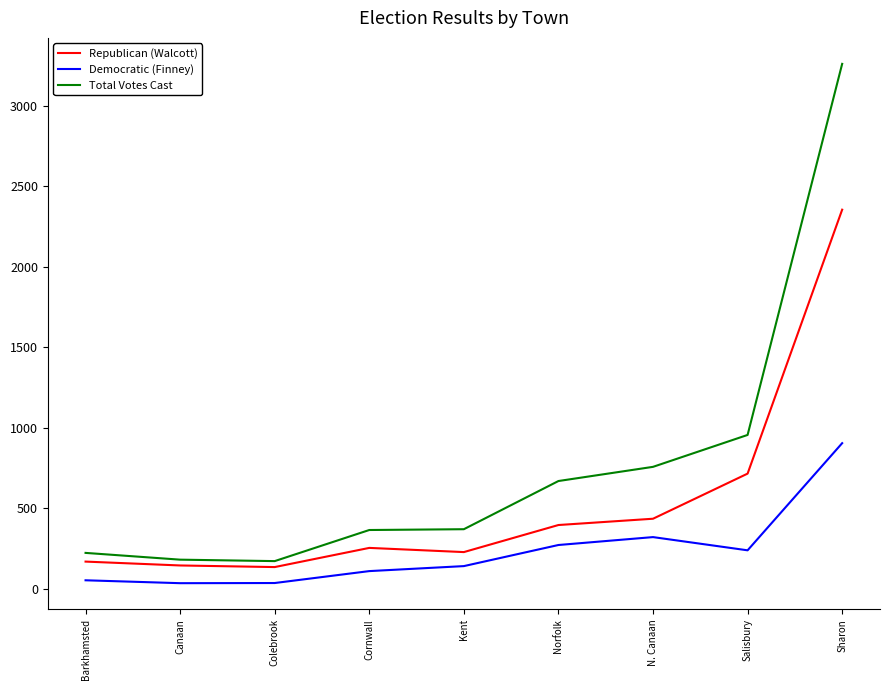

At which label is Republican (Walcott) closest to 1245?

Salisbury